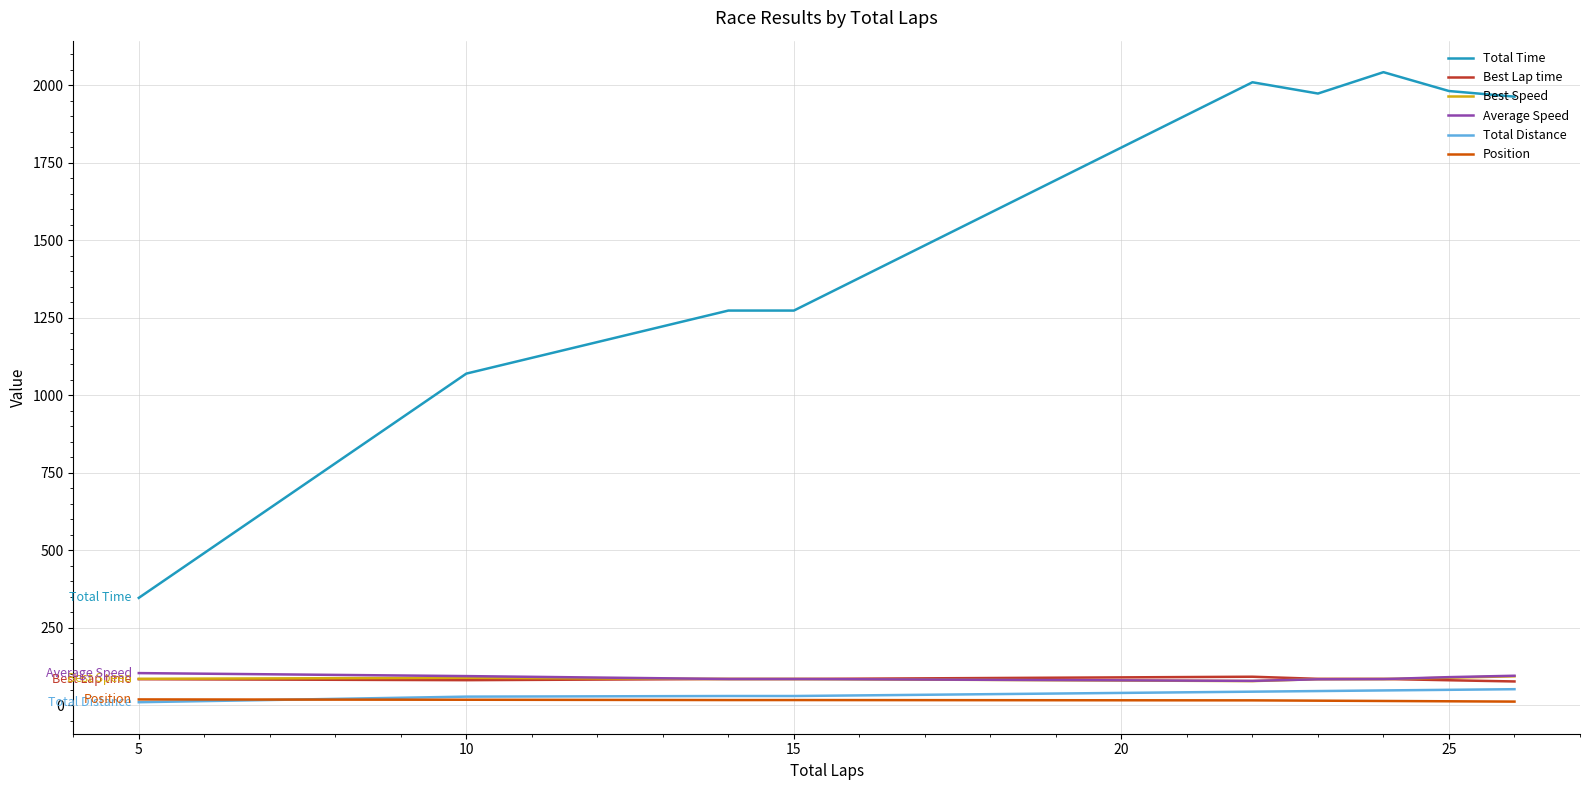

What are all the series names shown in the legend?

Total Time, Best Lap time, Best Speed, Average Speed, Total Distance, Position